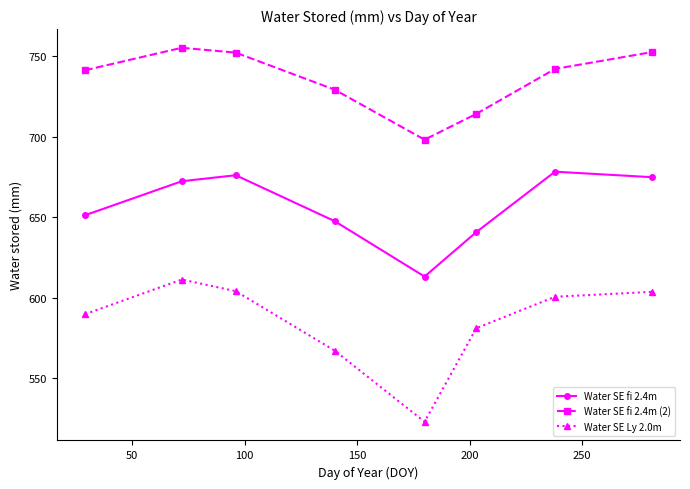

True or false: Water SE fi 2.4m (2) has more than 2 points higher than both neighbors.

False